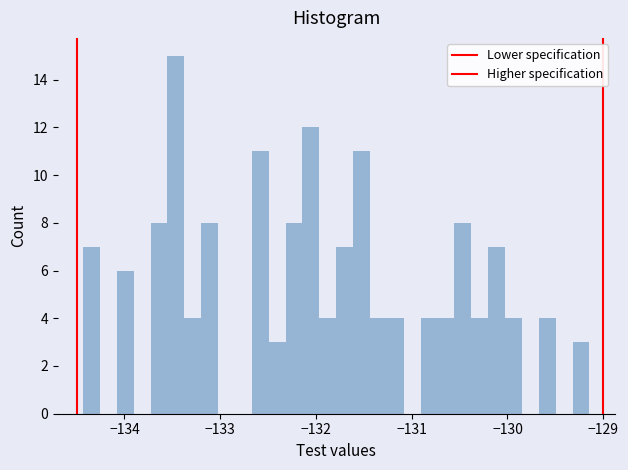

Read against the x-axis, roughly where is the centre of the tallest bar?

-133.5